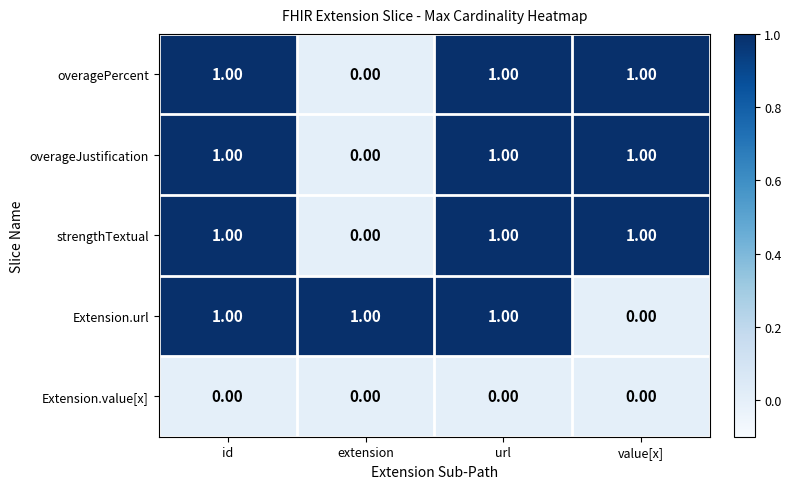

How many data points does each series have?

4